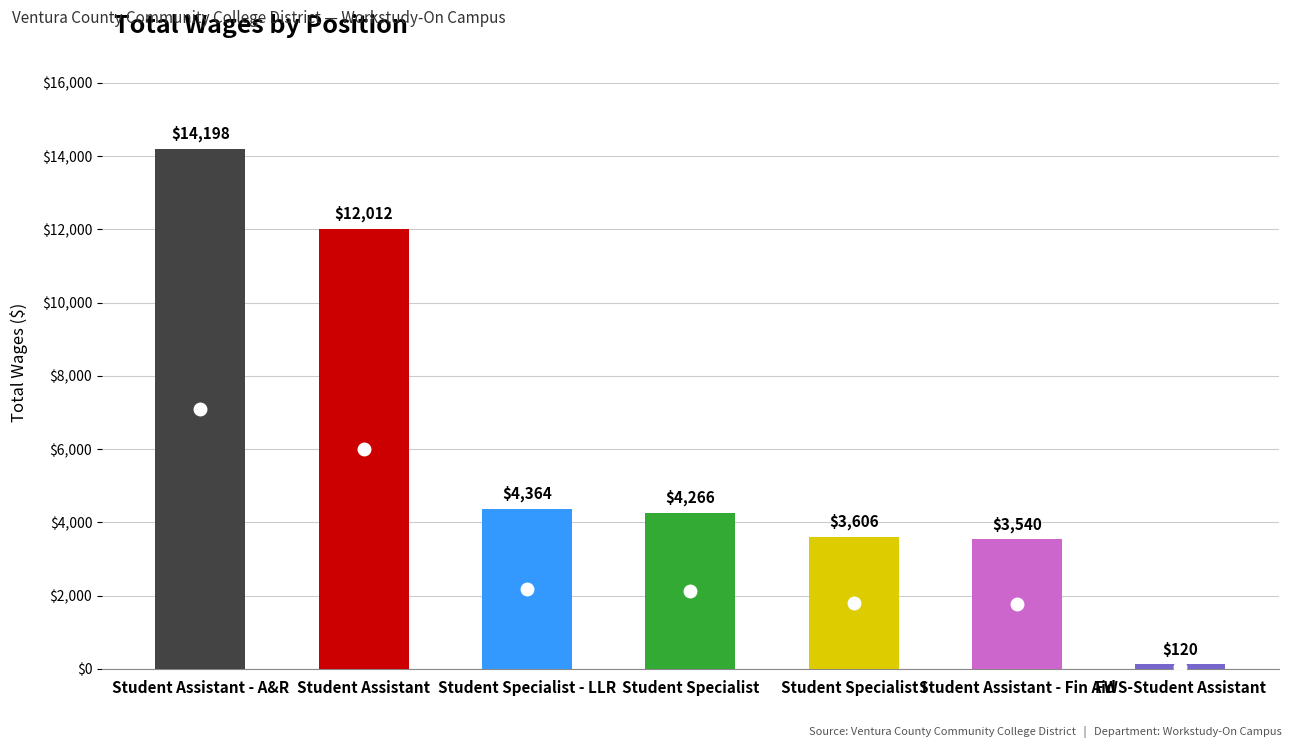

What is the label of the 7th bar from the right?

Student Assistant - A&R